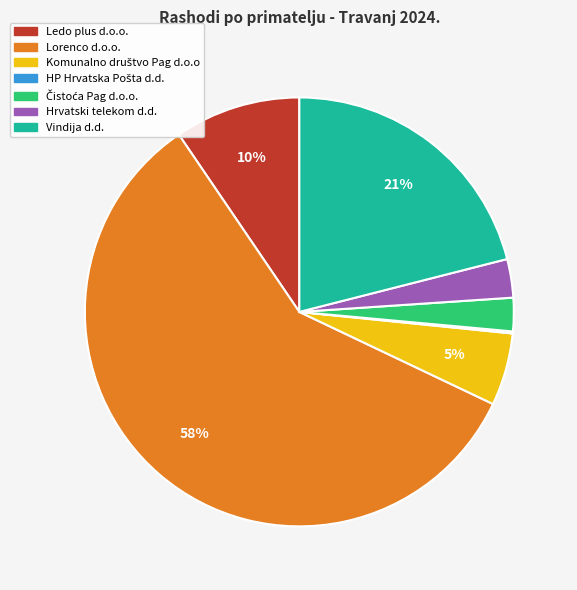

True or false: Vindija d.d. accounts for 21% of the total.

True